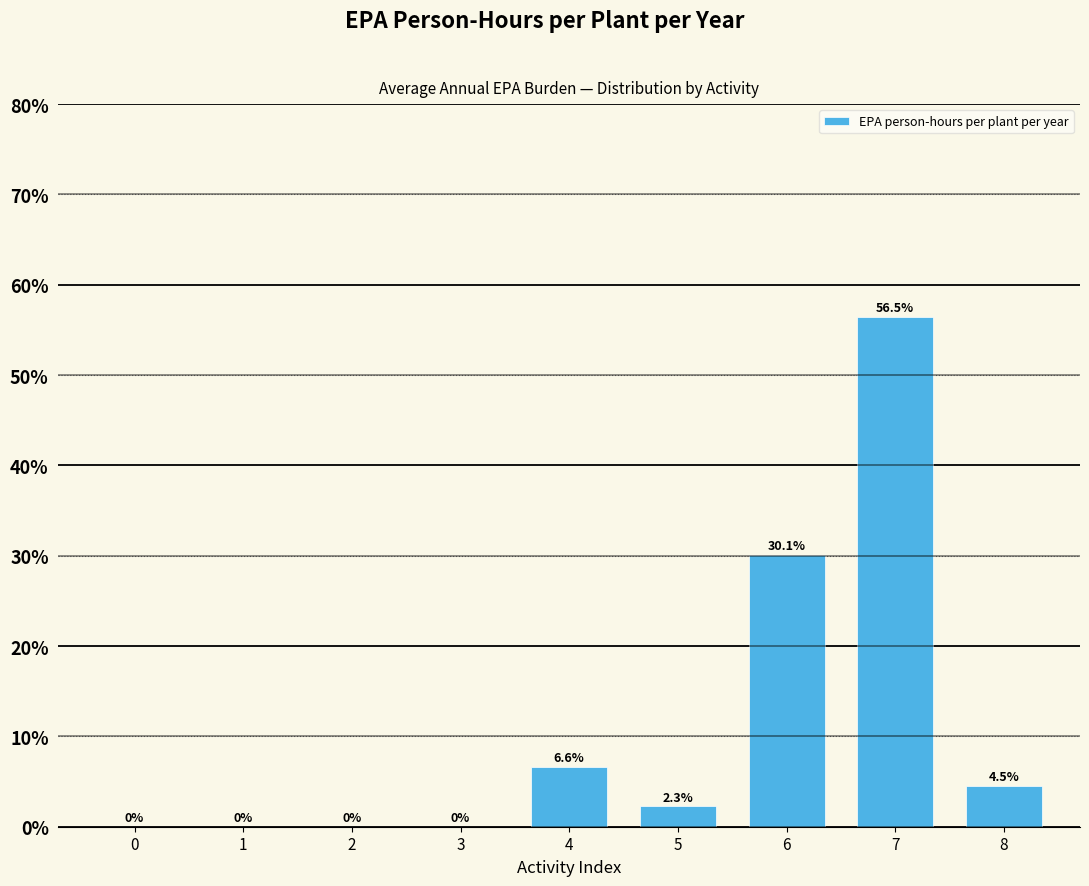

Reading left to right, extract all data points from this chart.

0=0.0	1=0.0	2=0.0	3=0.0	4=6.6	5=2.3	6=30.1	7=56.5	8=4.5